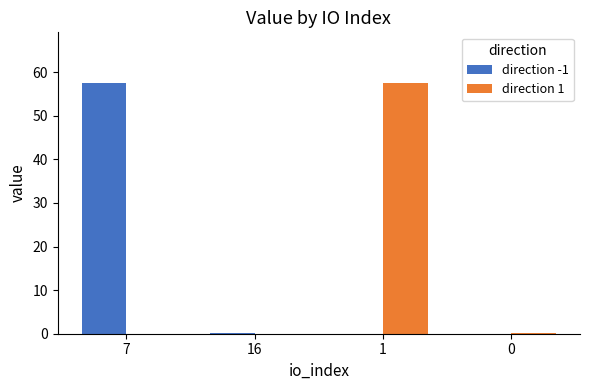

What is the highest value of the direction 1 series?

57.6